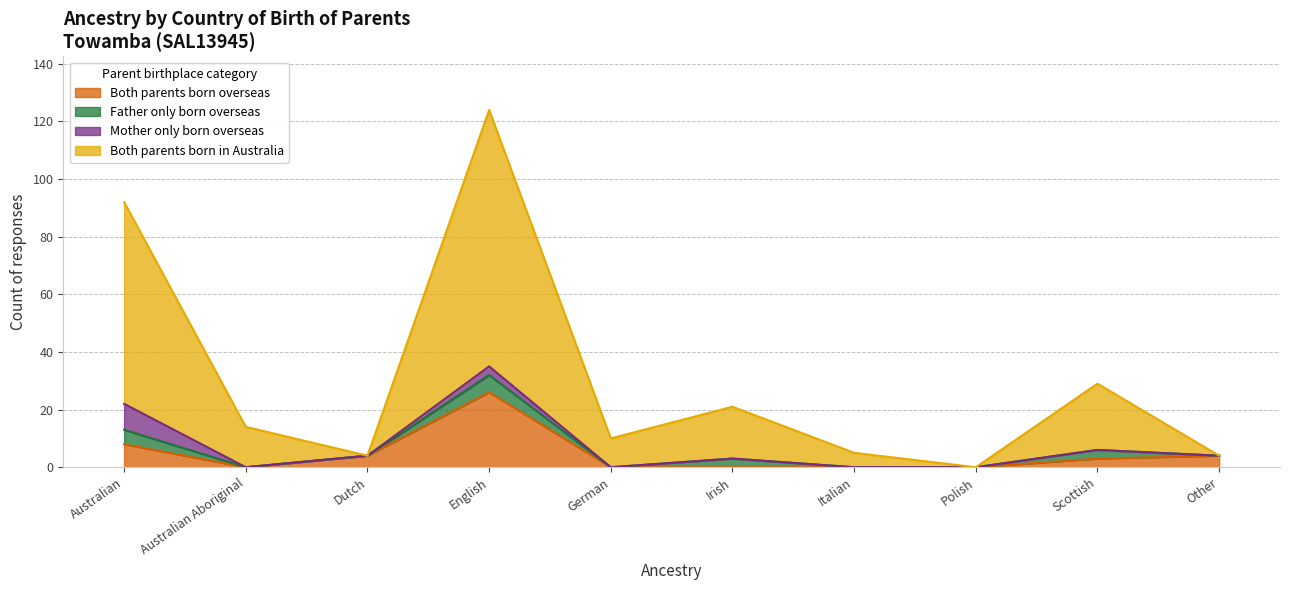

What is the average value of the Both parents born in Australia series?

30